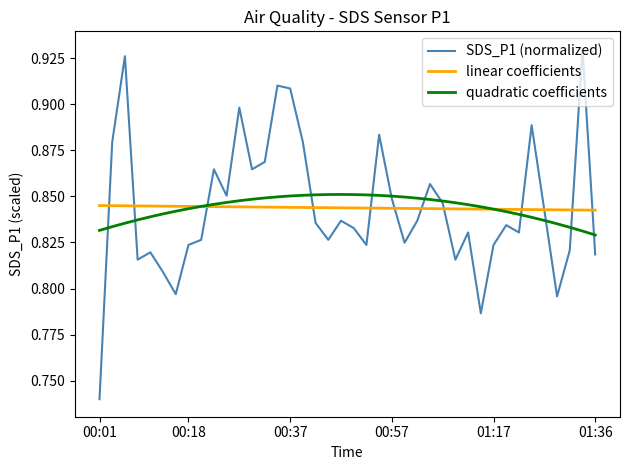

Which series ends up on top after the final intersection of quadratic coefficients and SDS_P1 (normalized)?

quadratic coefficients